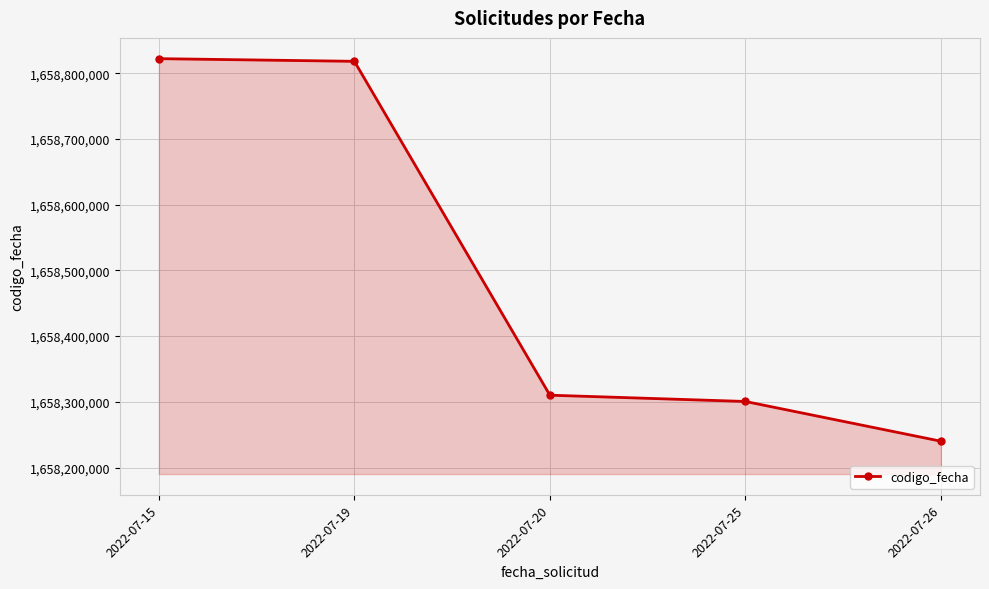

True or false: the data shows 1658300498 at 2022-07-25.

True